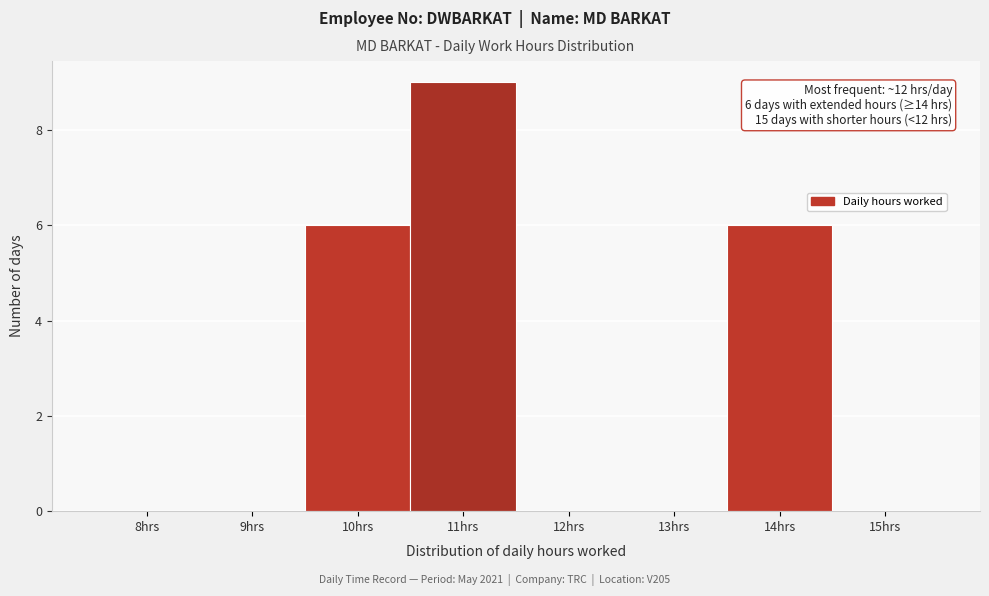

Reading left to right, list all the values displayed in this chart.

8hrs=0	9hrs=0	10hrs=6	11hrs=9	12hrs=0	13hrs=0	14hrs=6	15hrs=0